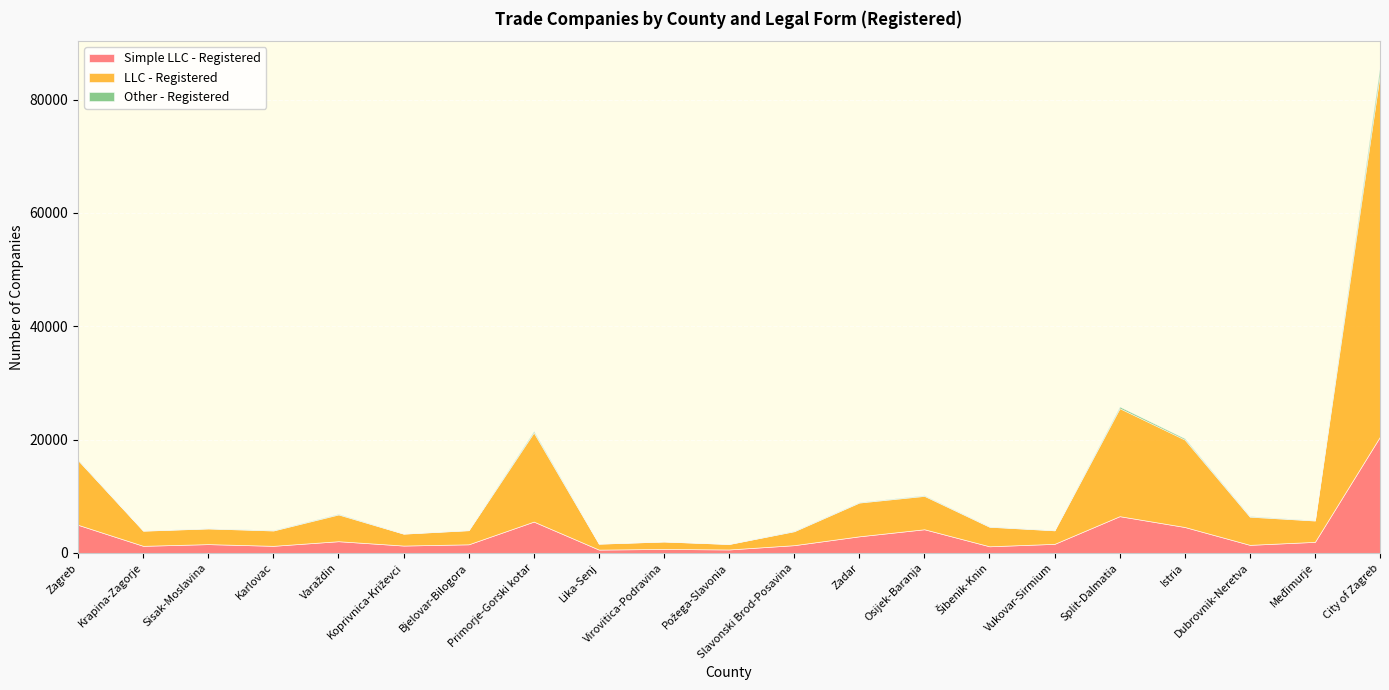

At which category does Simple LLC - Registered reach its first local valley?

Krapina-Zagorje